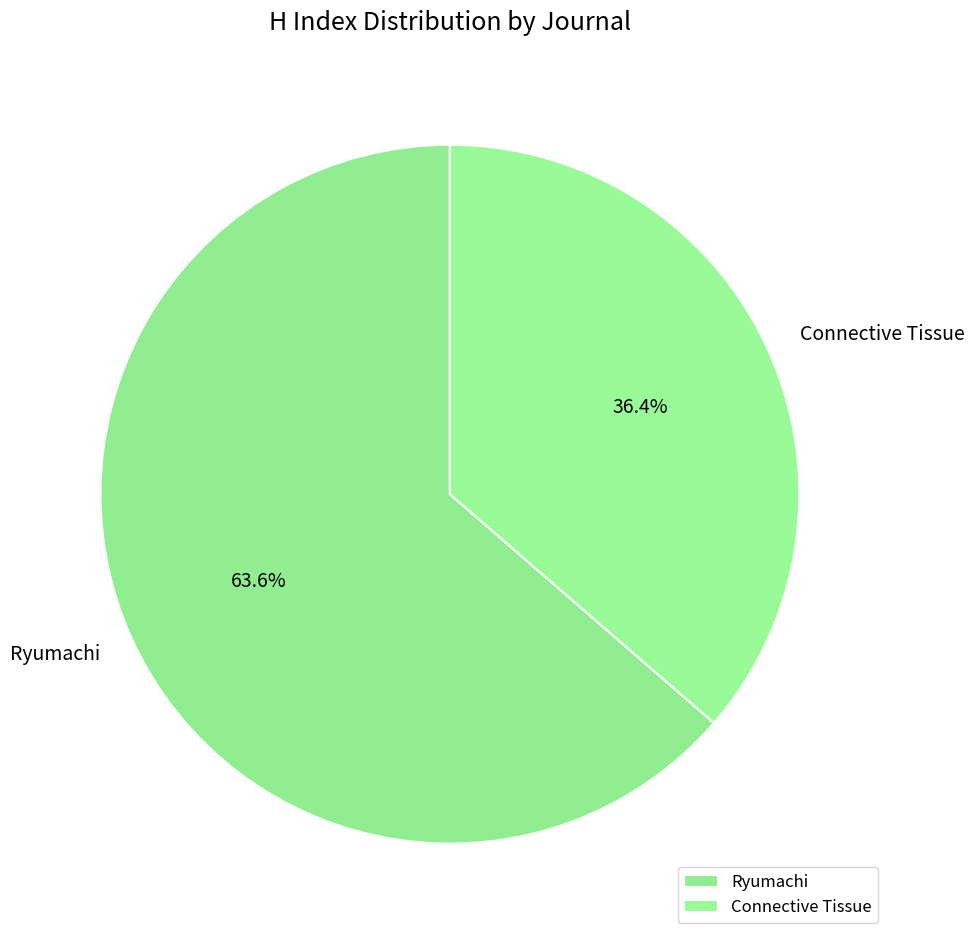

What is the smallest slice in the pie chart?

Connective Tissue